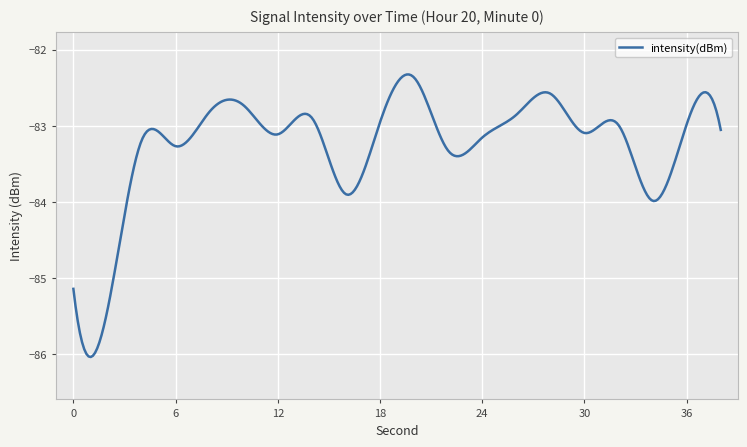

What is the greatest value displayed?

-82.3